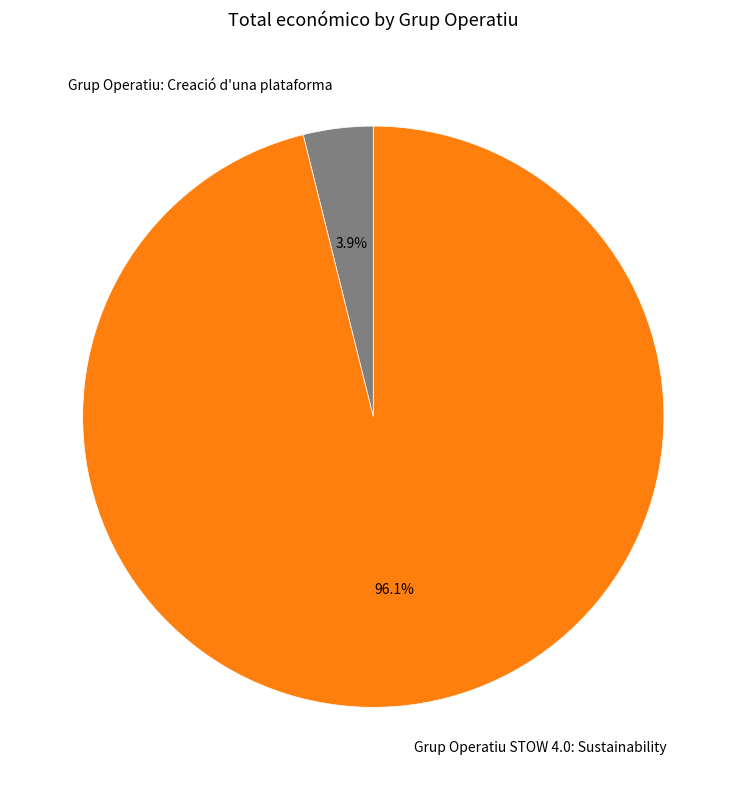

What is the smallest slice in the pie chart?

Grup Operatiu: Creació d'una plataforma